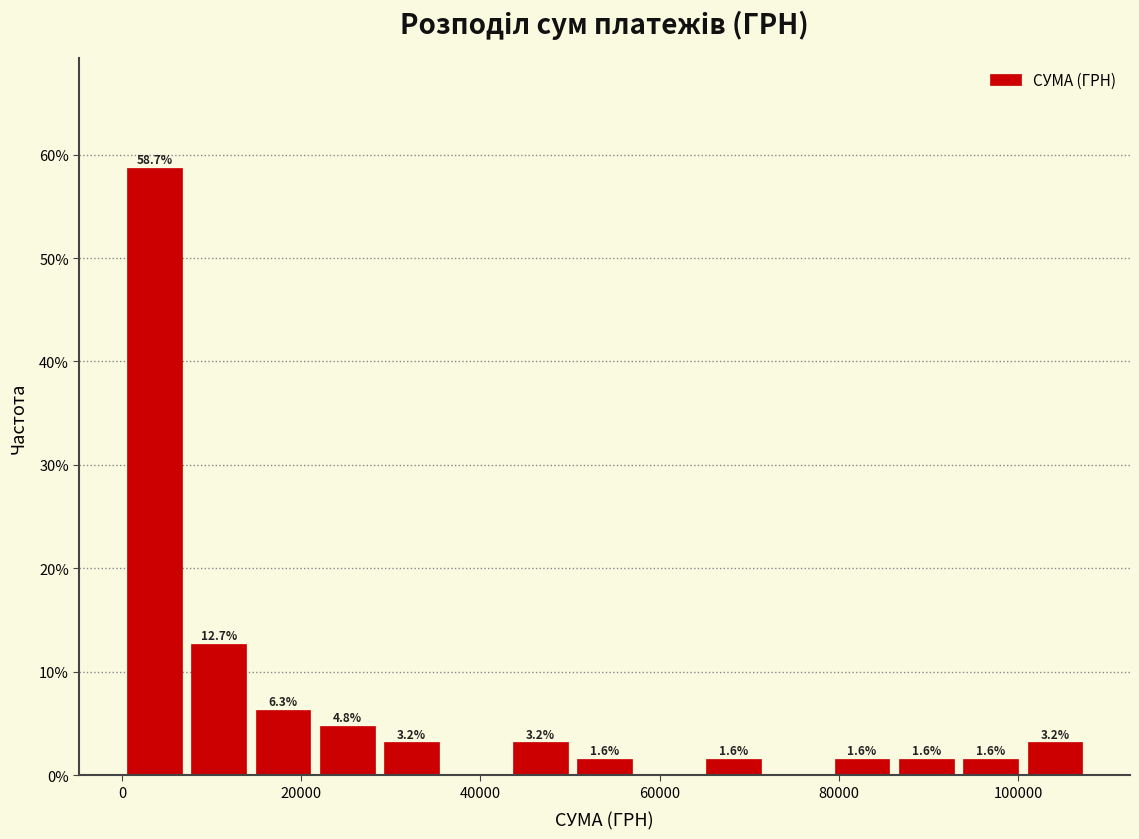

Around what value on the x-axis is the tallest bar? Give the approximate position of its centre, as read against the axis.

4000